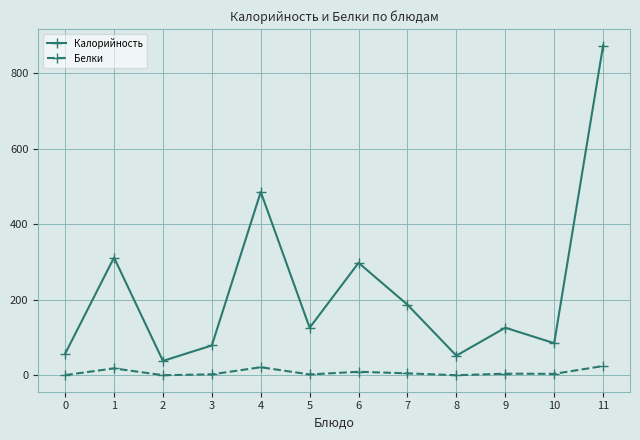

True or false: Белки and Калорийность cross at least once.

False